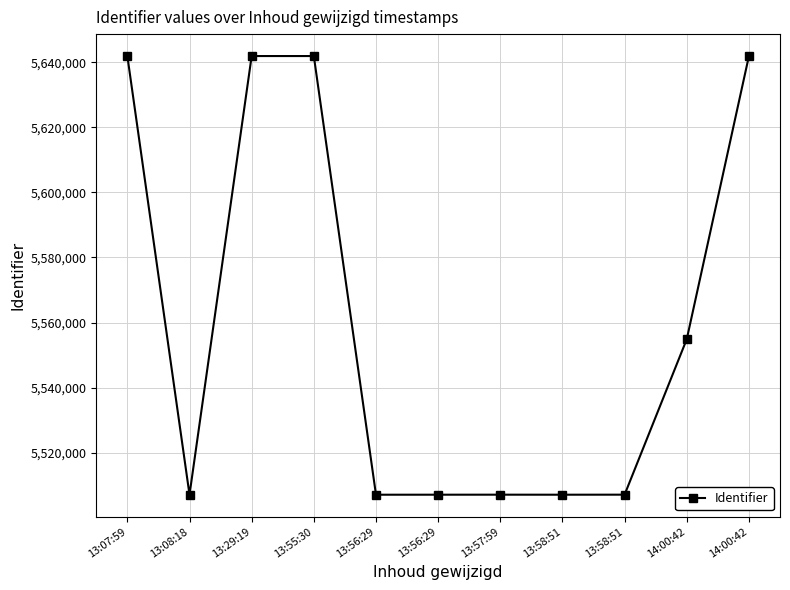

Does the chart have visible grid lines?

Yes